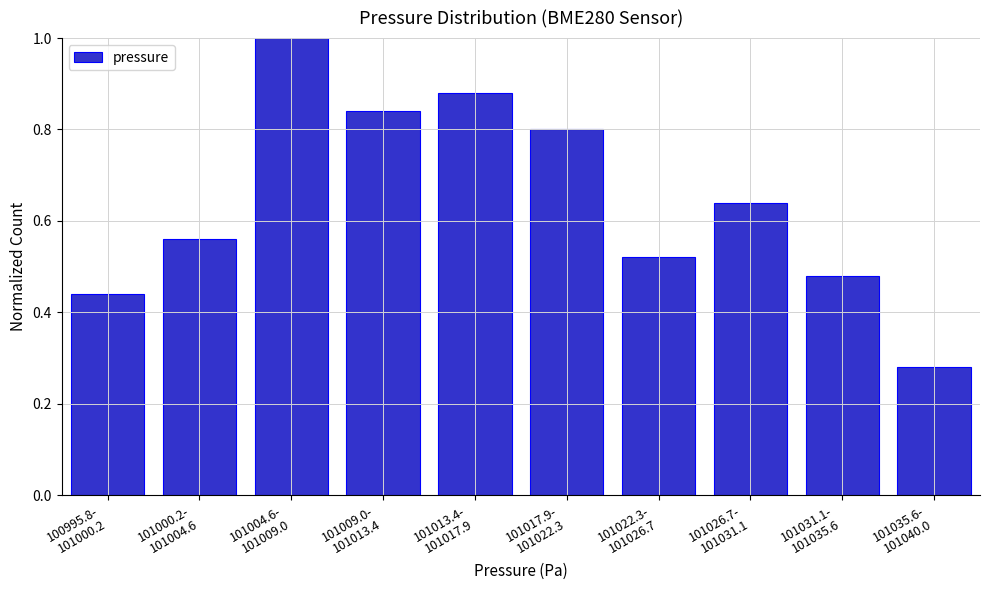

What is the maximum value shown in the chart?

1.0